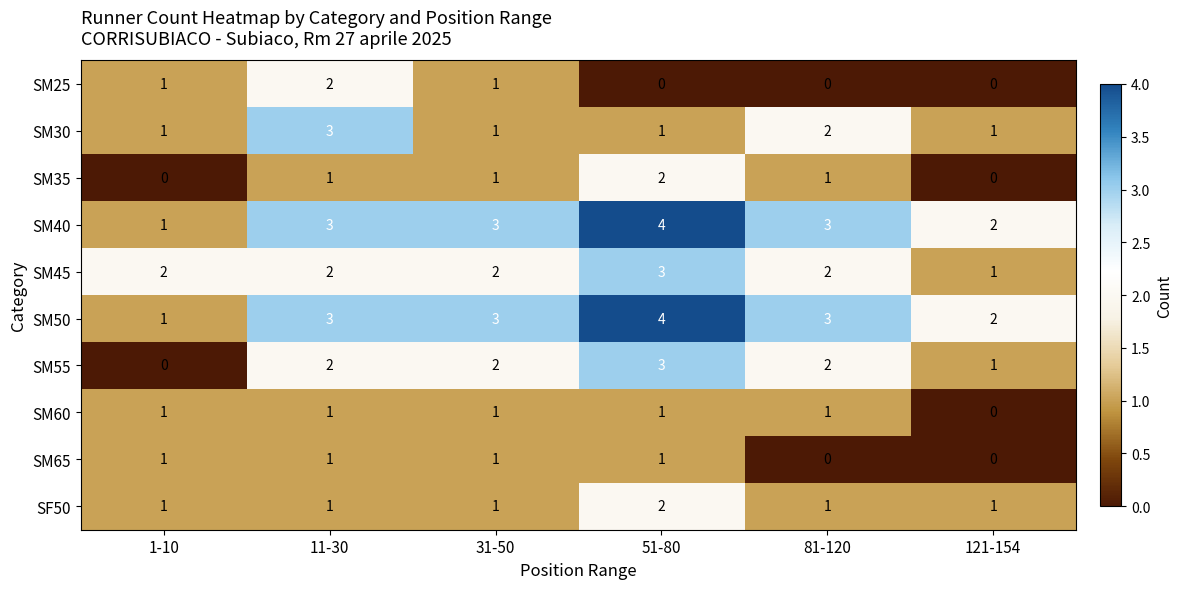

What is the sum of all SM55 values?

10